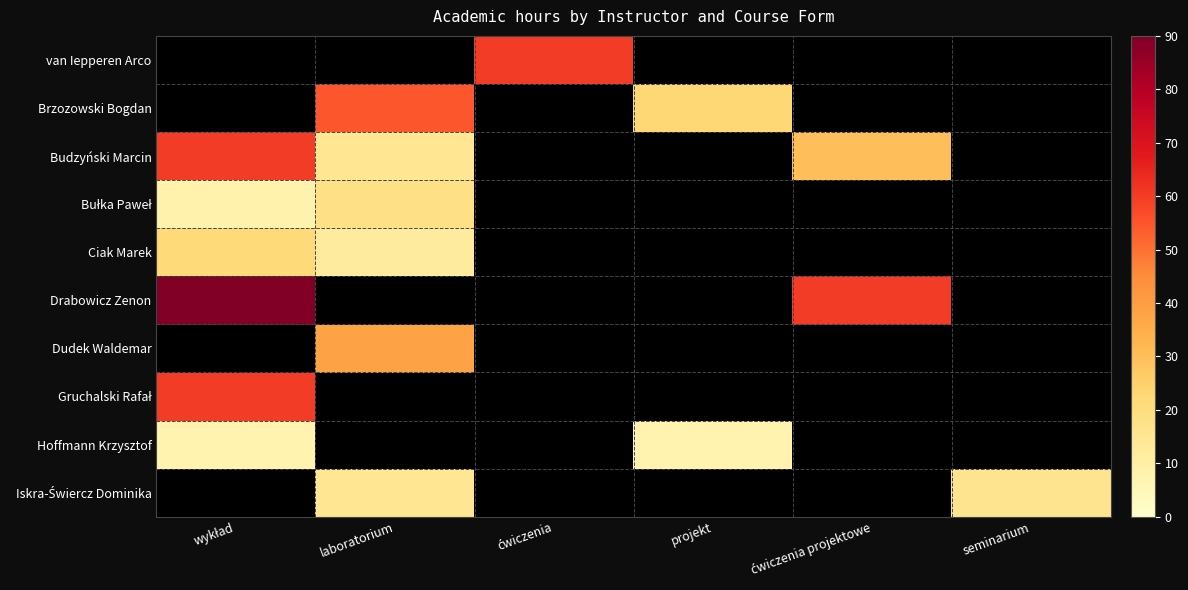

Count the number of categories in the chart.

6